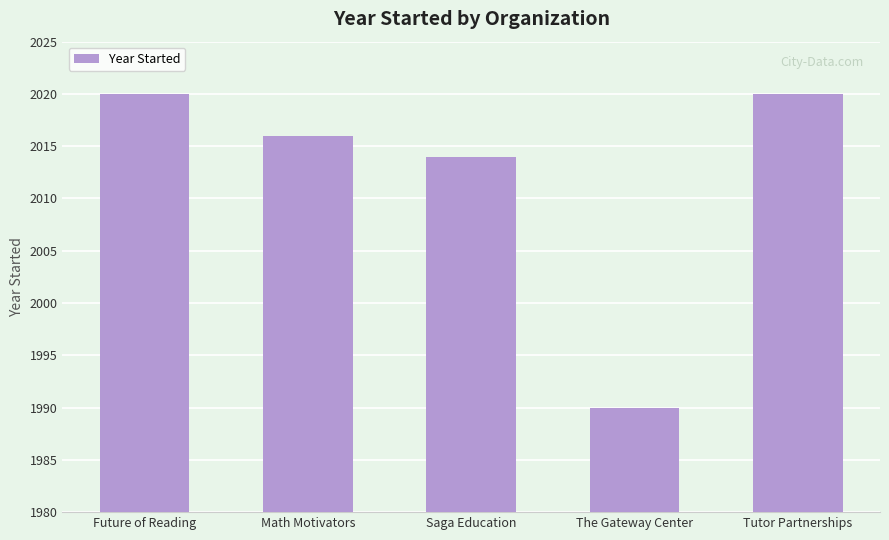

What is the change in value from Future of Reading to Saga Education?

-6